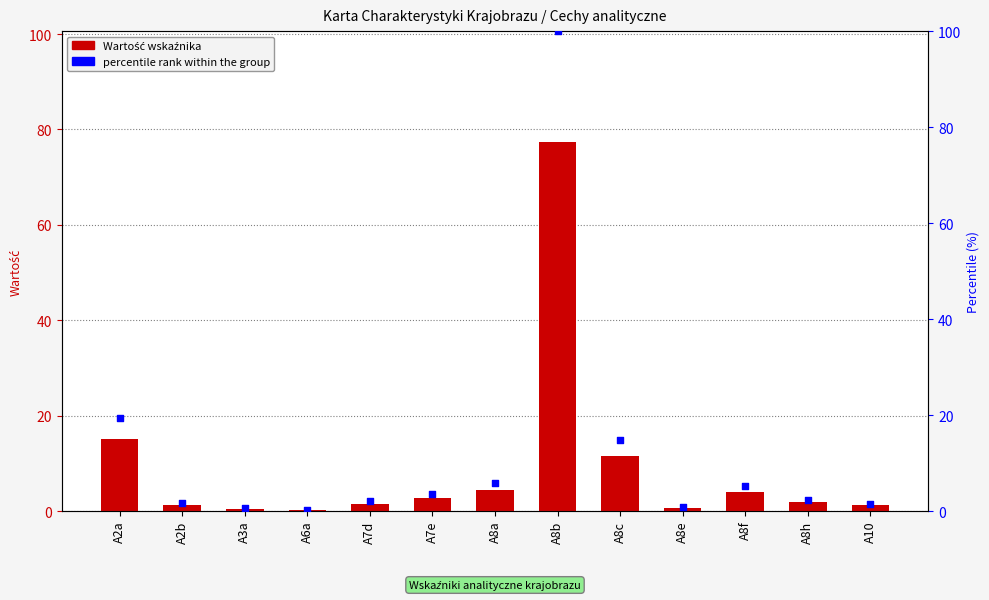

Which series contains the lowest Y value?

Wartość